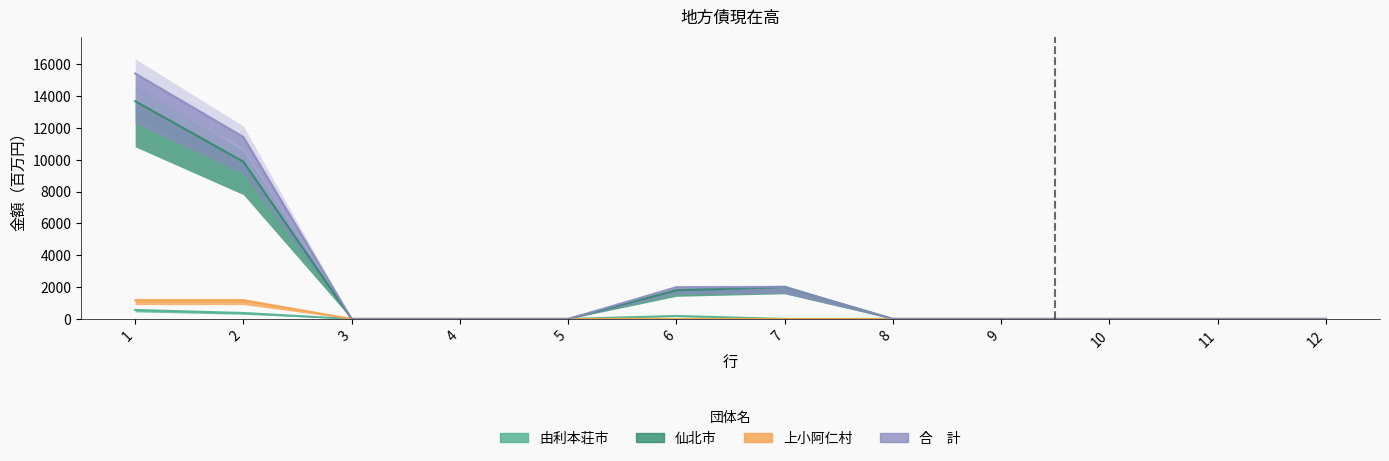

At which category is the sum across all series the highest?

1